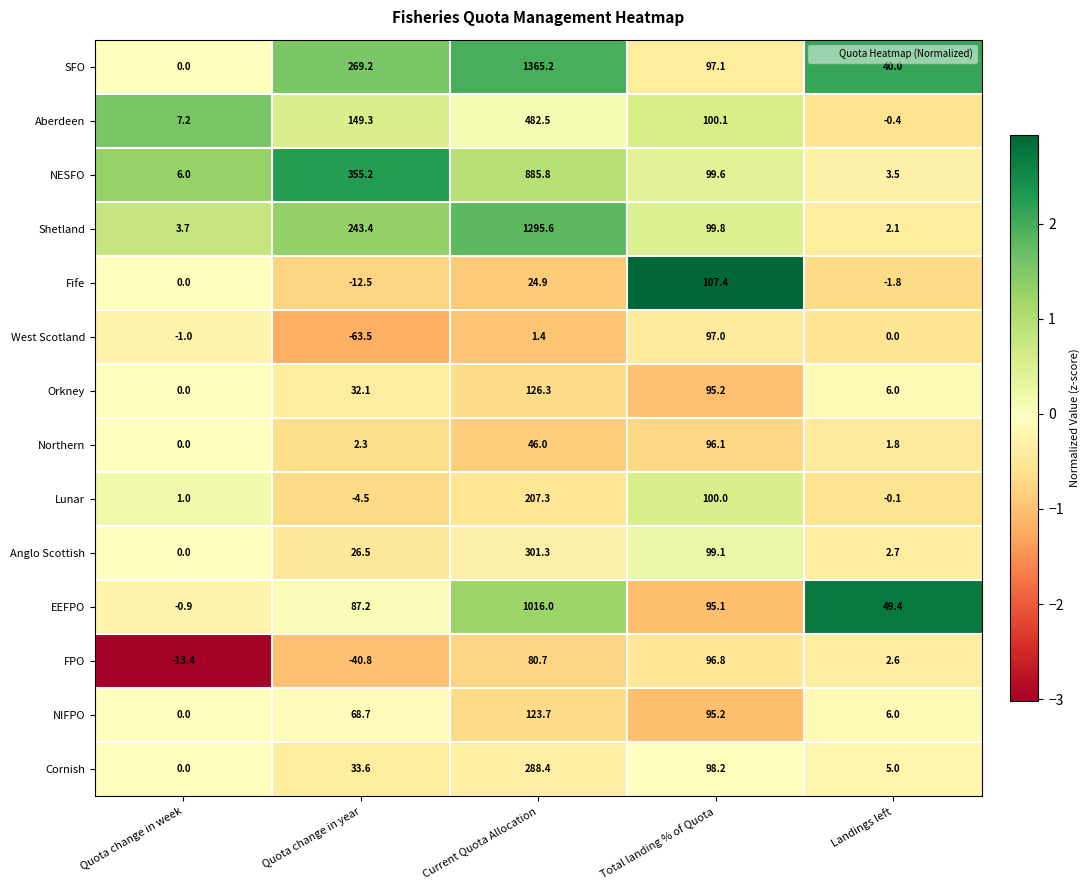

At which category is the sum across all series the highest?

Current Quota Allocation